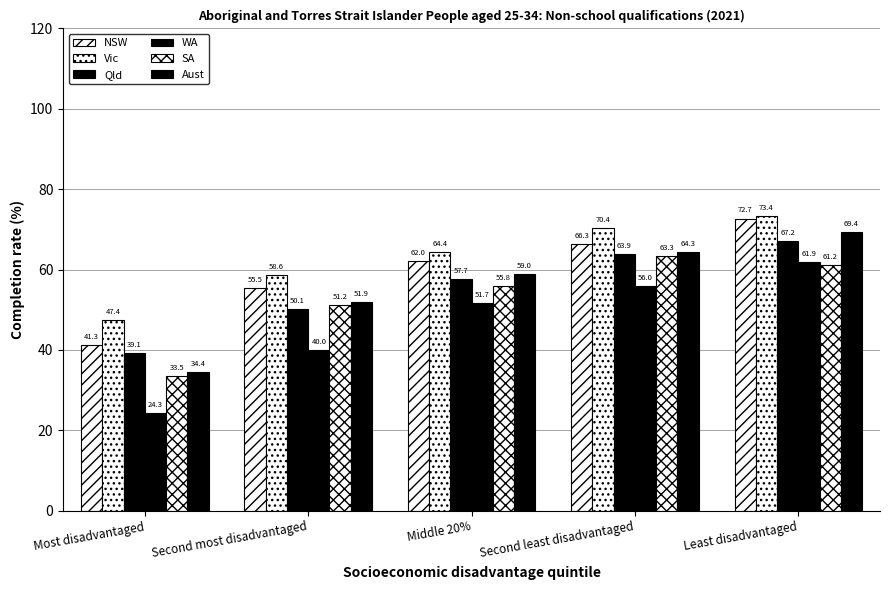

Which has a higher value, Most disadvantaged or Least disadvantaged?

Least disadvantaged